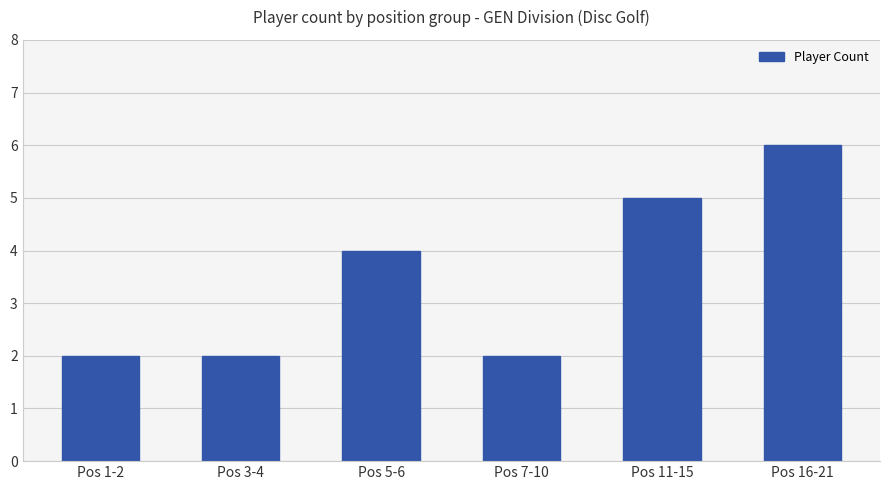

What is the change in value from Pos 7-10 to Pos 11-15?

+3